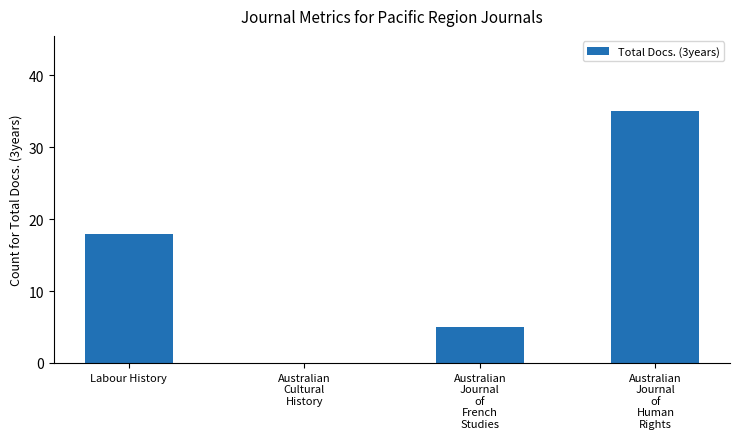

What is the sum of all values?

58